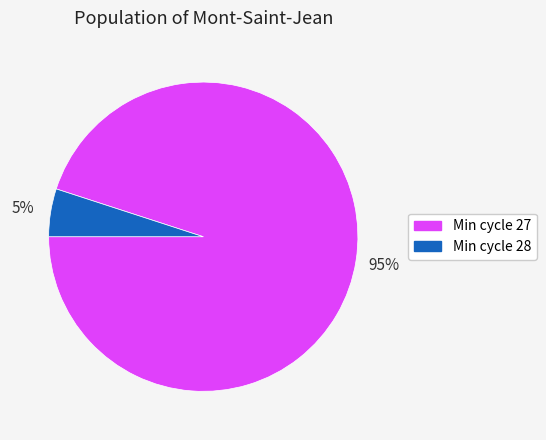

To the nearest percent, what is the difference between the largest and smallest slice percentages?

90%